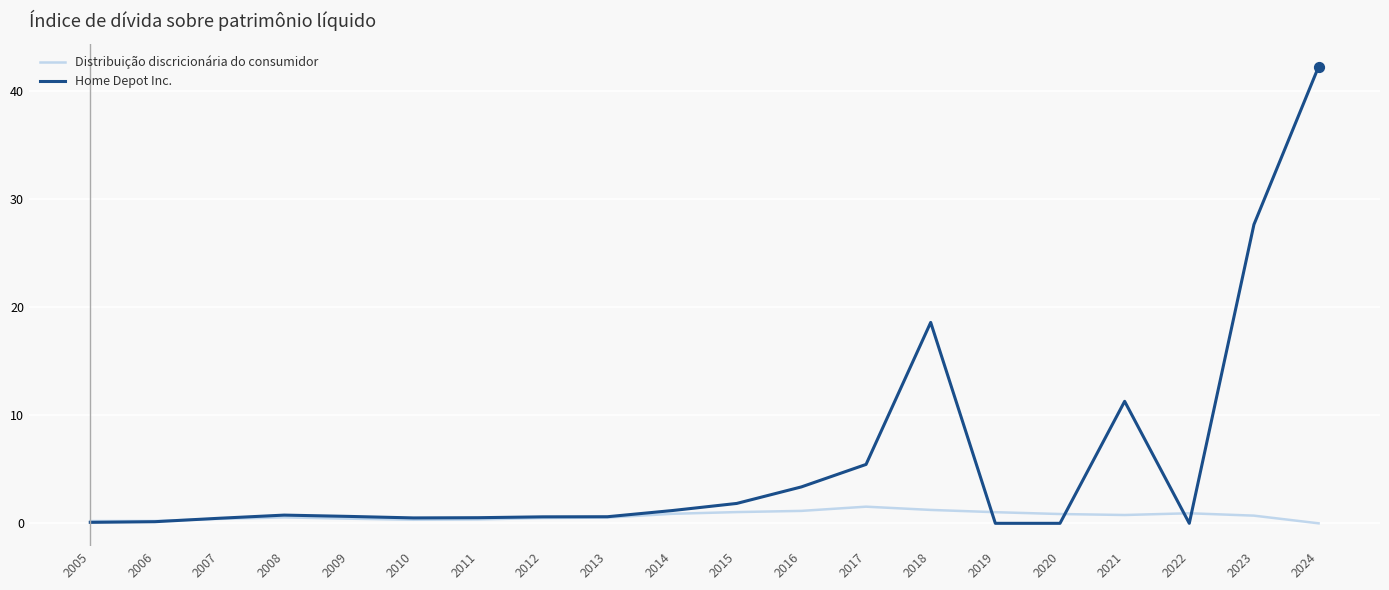

Is the value of Distribuição discricionária do consumidor at 2015 greater than the value of Home Depot Inc. at 2017?

No